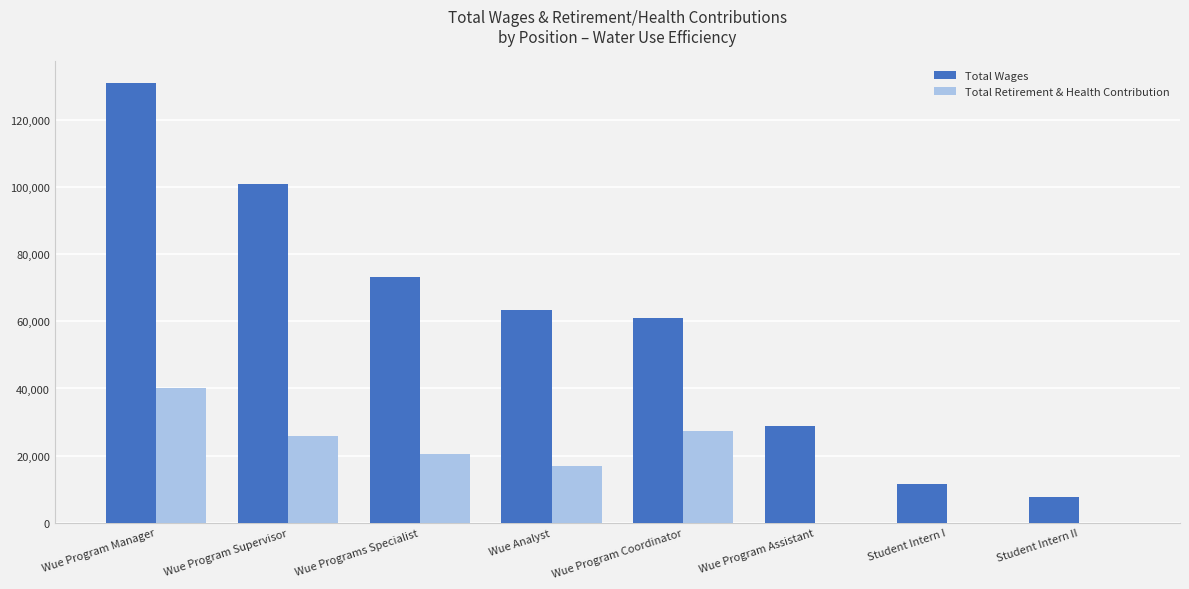

The value of Total Retirement & Health Contribution at Student Intern II is -19306. True or false?

False